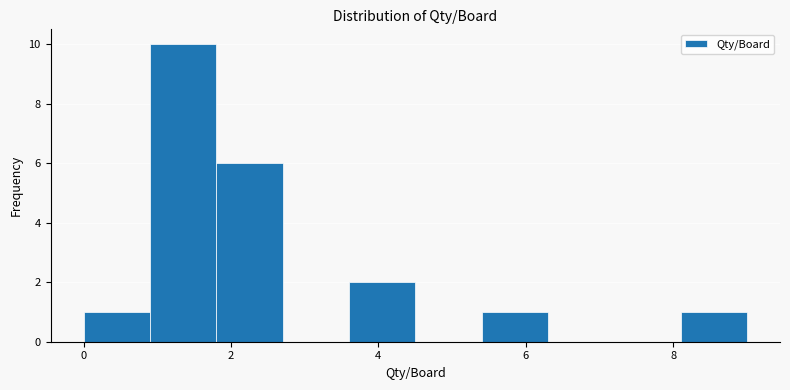

How tall is the bar that spans 0.0 to 0.9 on the x-axis? Neither the bar edges nor the heights are printed on the chart, so give them approximately, as read against the axes.

1